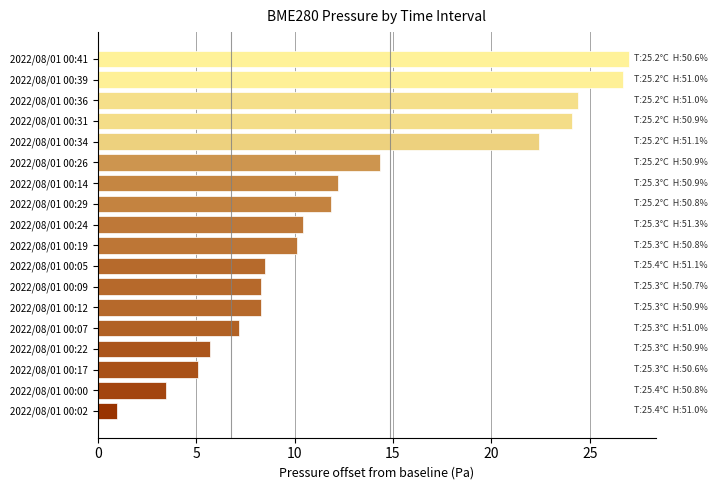

Is it true that the value at 2022/08/01 00:31 is 6.2?

False